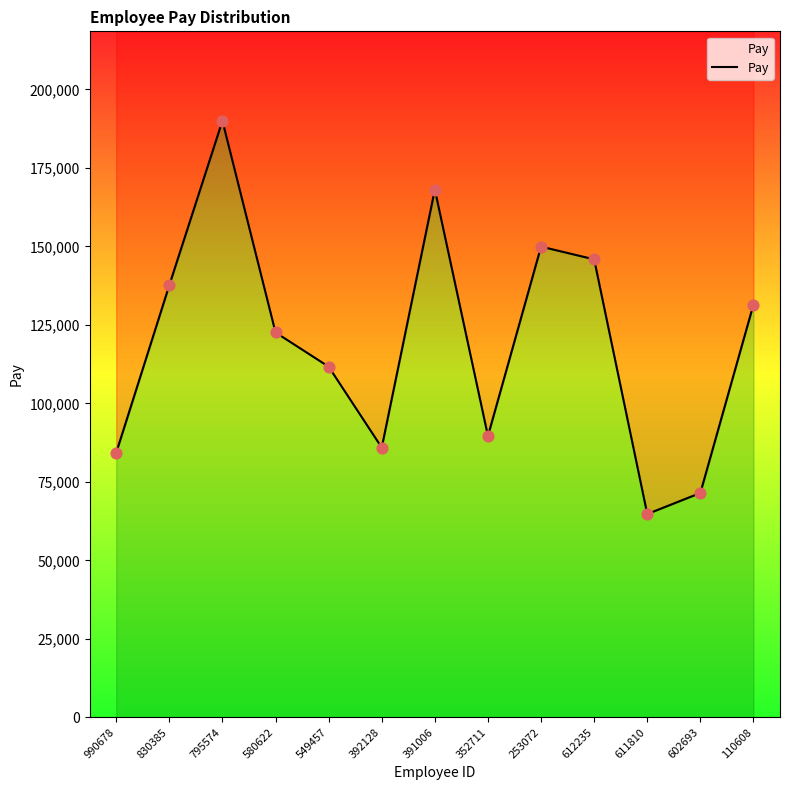

Which has a higher value, 352711 or 795574?

795574